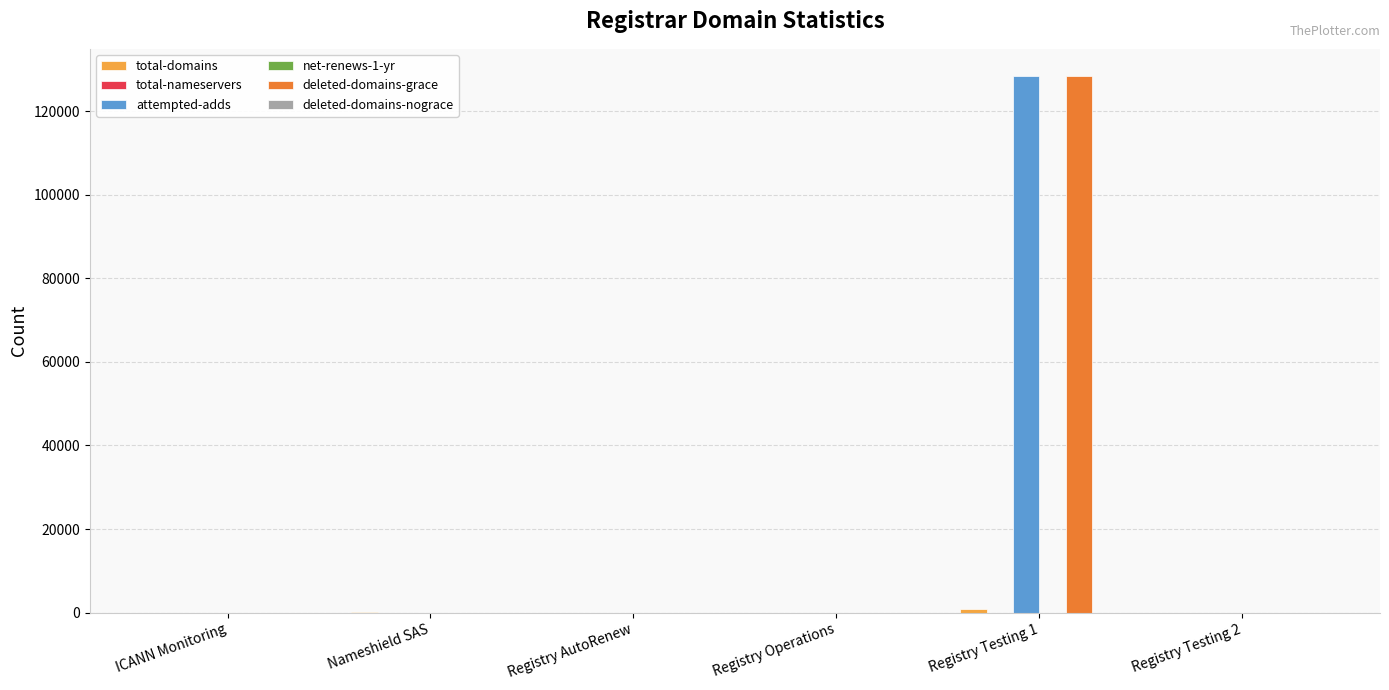

At which category is the sum across all series the highest?

Registry Testing 1